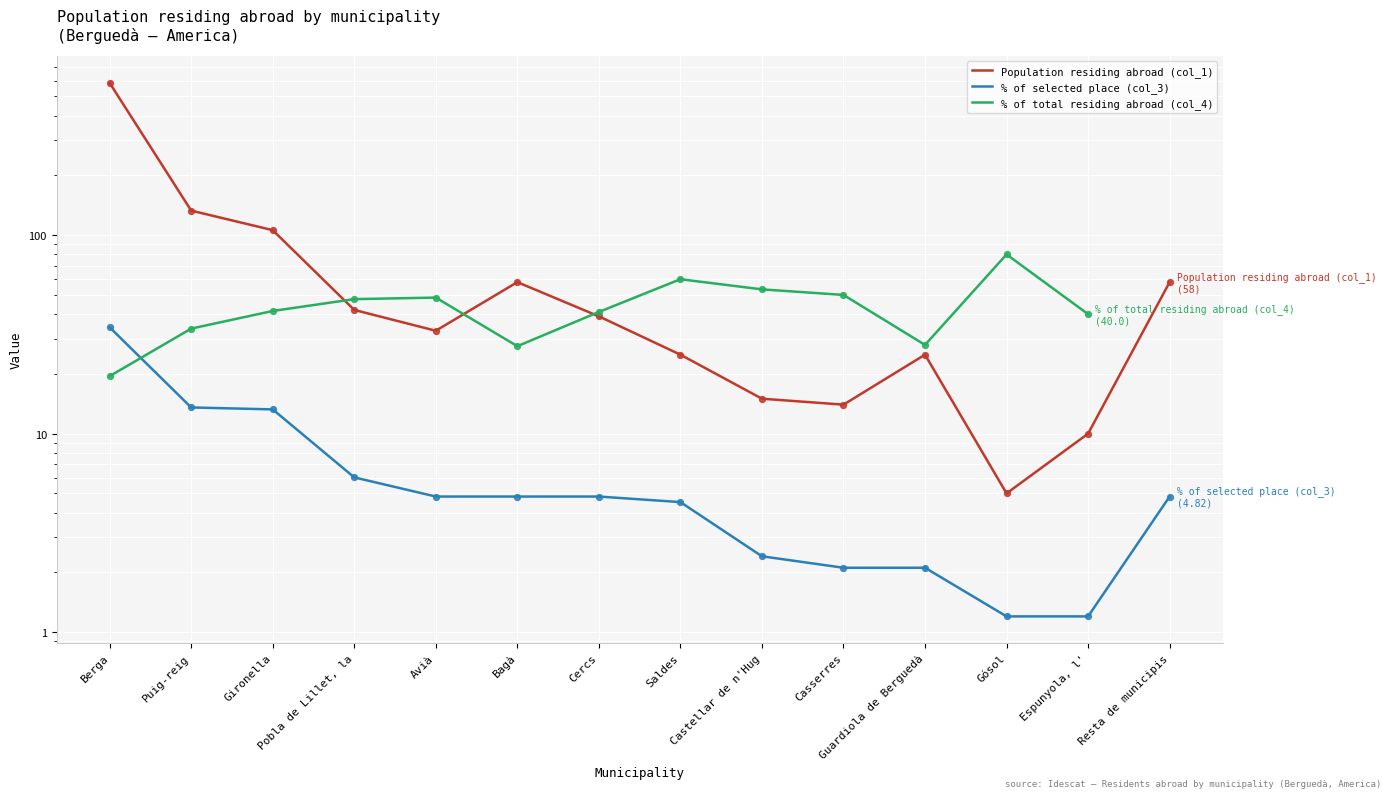

Which series reaches the minimum Y coordinate?

% of selected place (col_3)